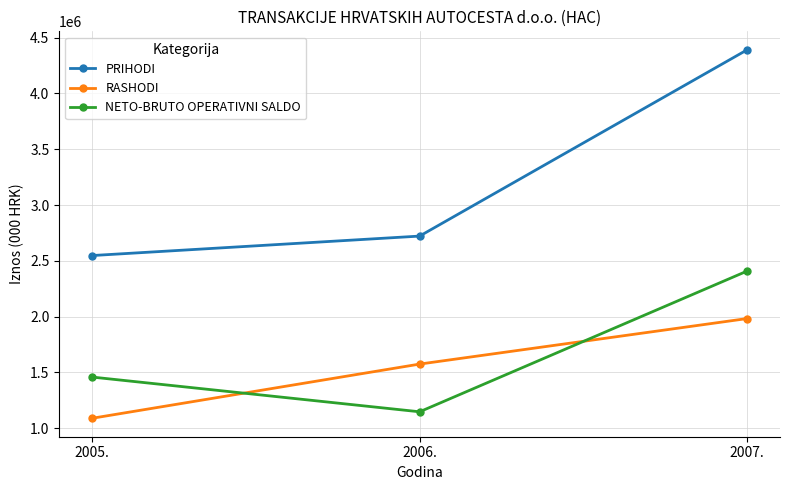

What are all the series names shown in the legend?

PRIHODI, RASHODI, NETO-BRUTO OPERATIVNI SALDO